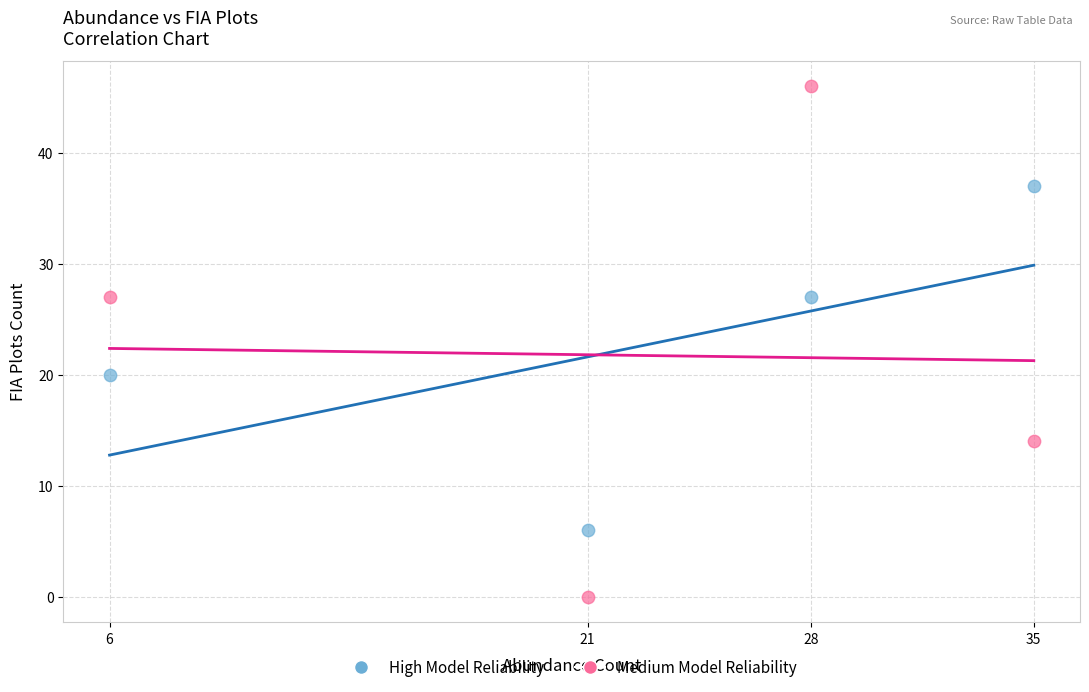

In the High Model Reliability series, what Y value is closest to 21?

20